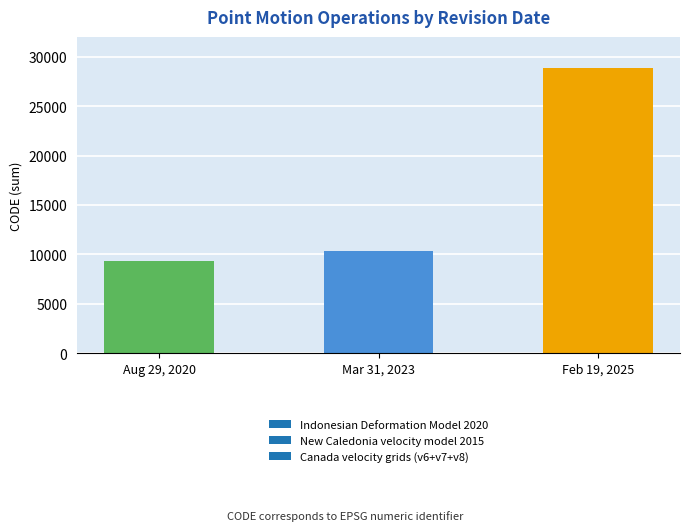

Which label corresponds to the smallest value in the chart?

Aug 29, 2020